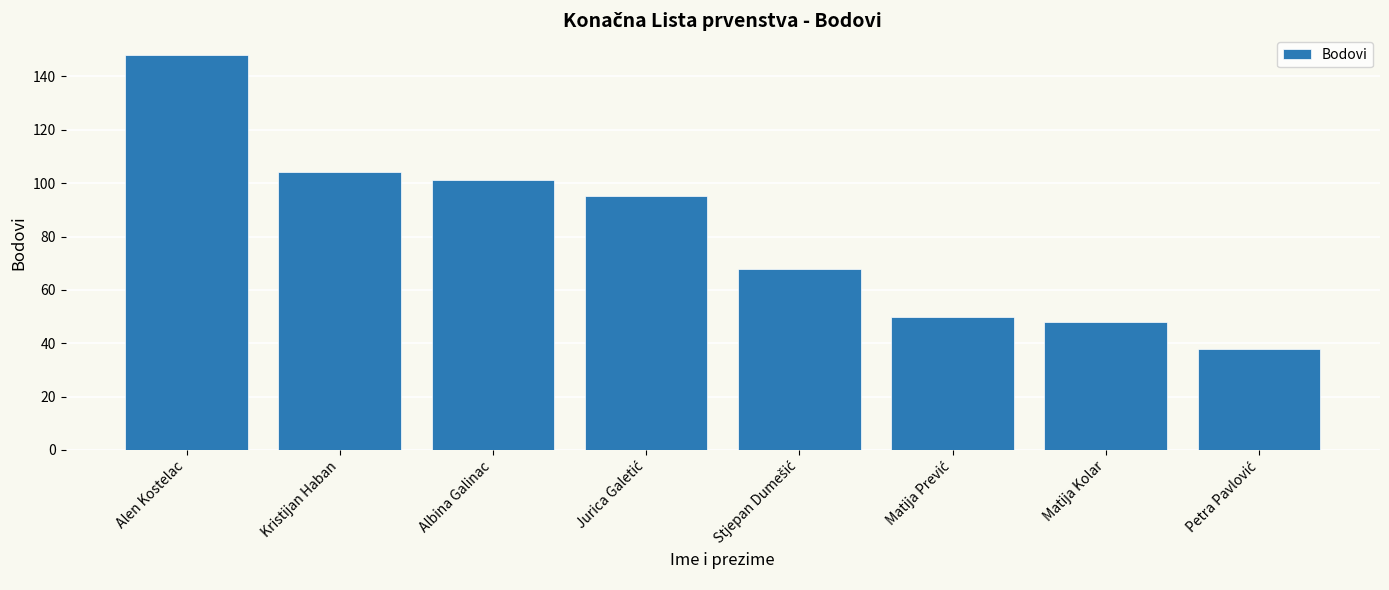

What is the difference between the maximum and minimum values?

110